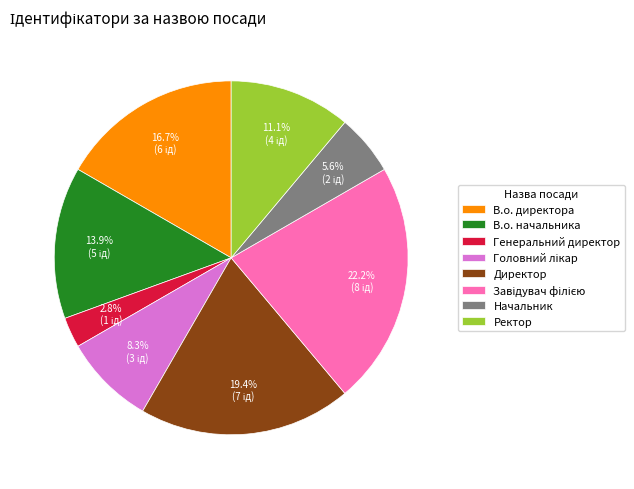

Is Ректор the majority of the pie?

No